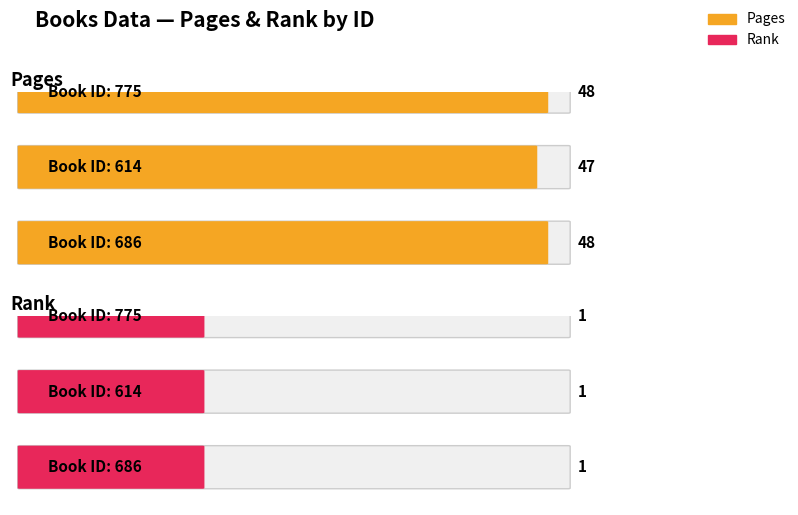

Count the pages values in the range 47 to 48.

3